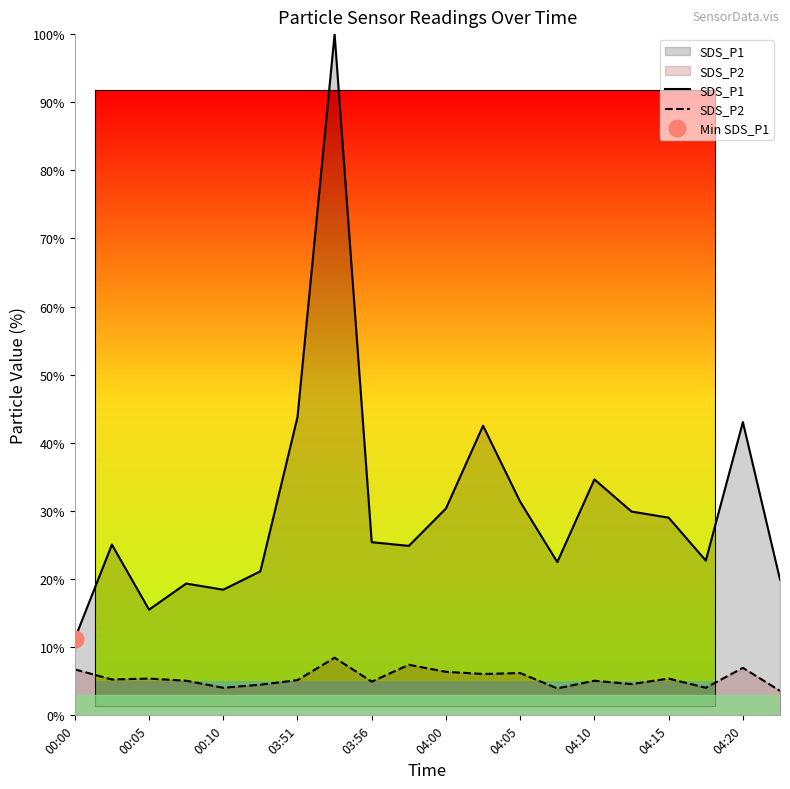

True or false: SDS_P1 and SDS_P2 cross at least once.

False